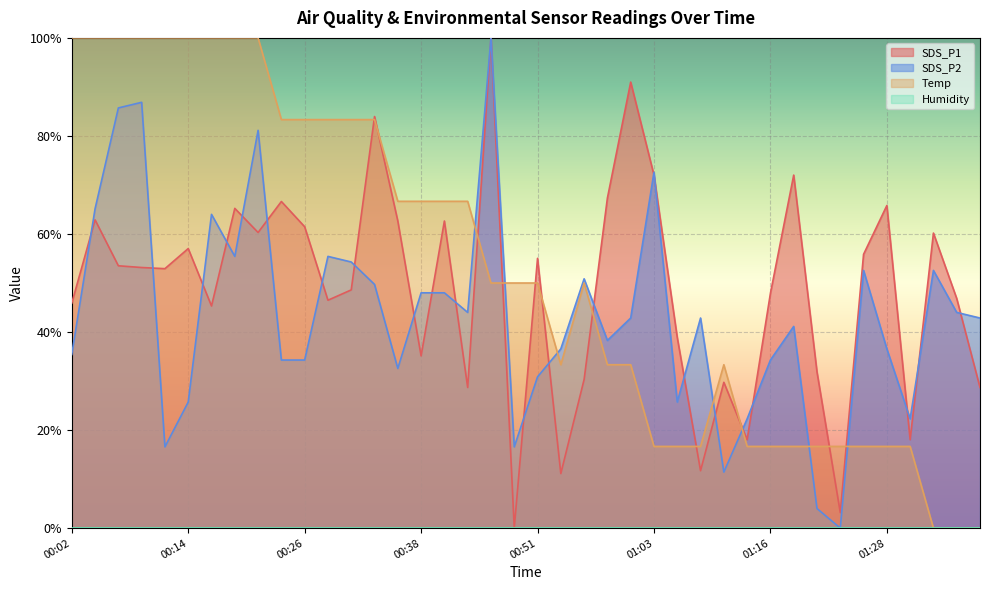

Which series changed the most between 00:26 and 01:38?

Temp